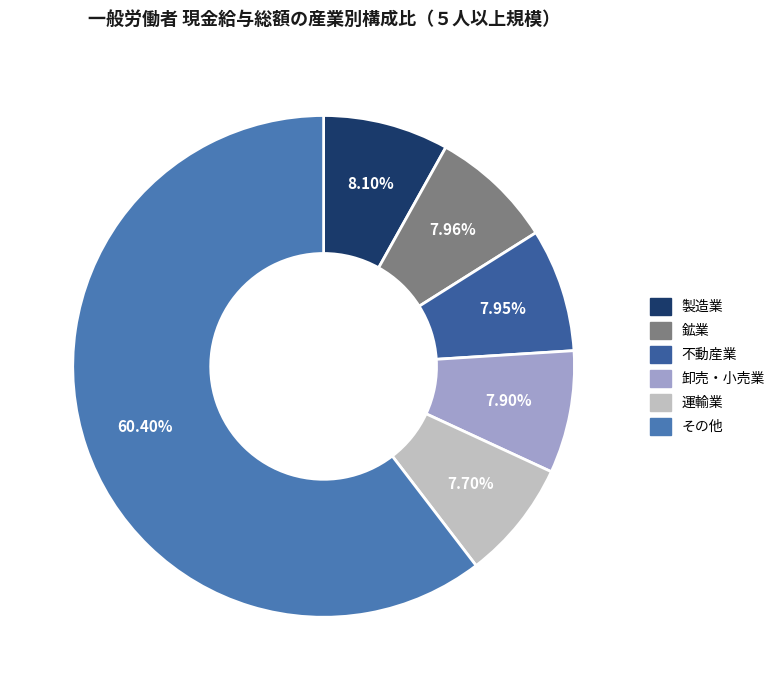

To the nearest percent, what is the difference between the largest and smallest slice percentages?

53%